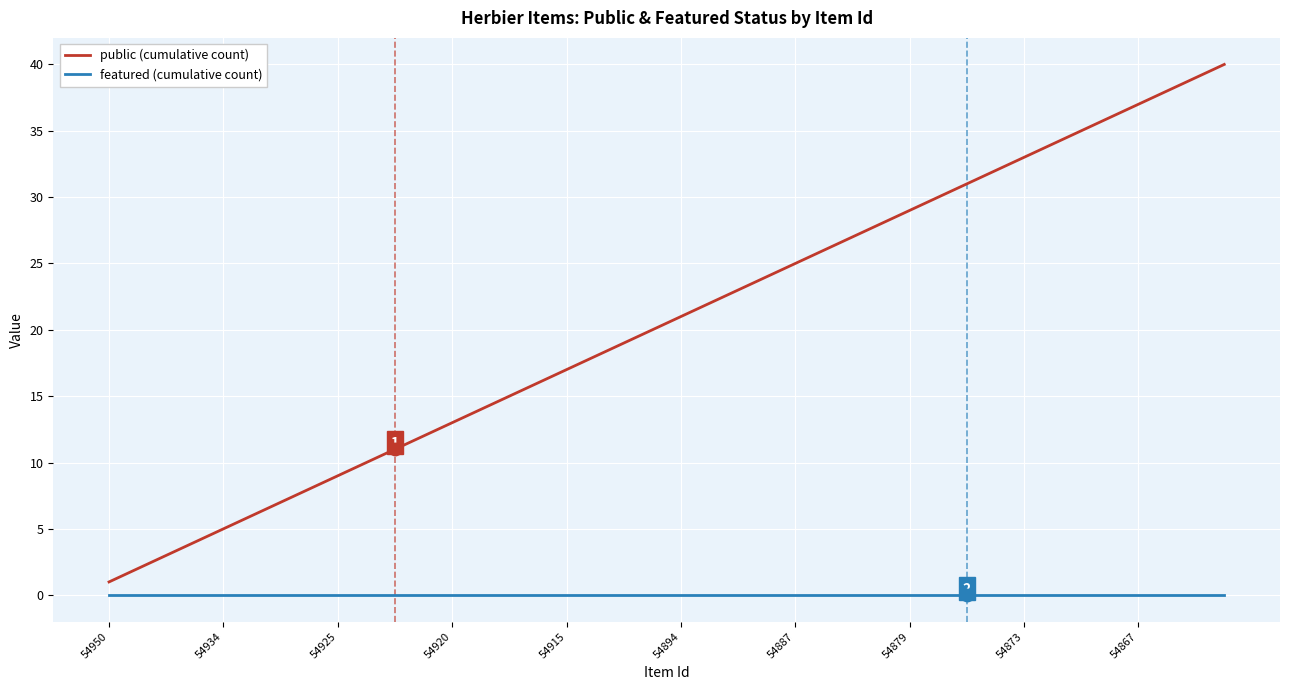

Which series has the largest total across all categories?

public (cumulative count)